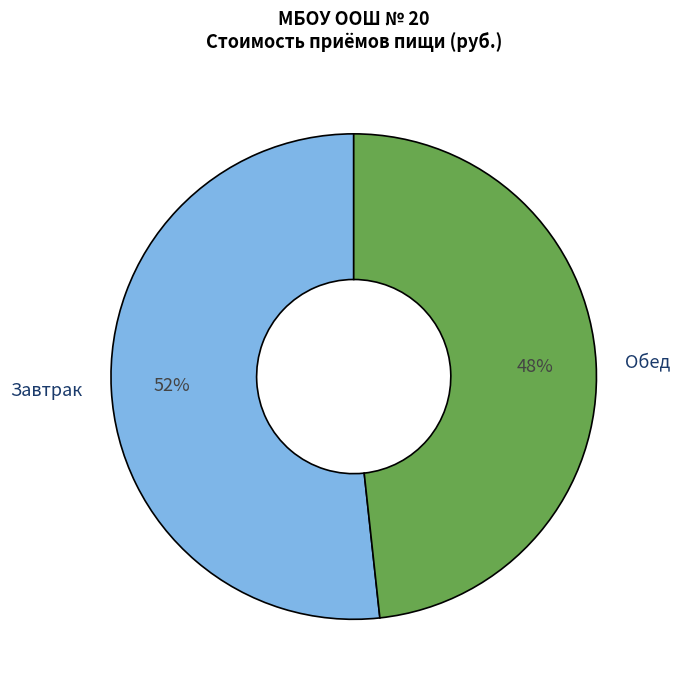

To the nearest percent, what is the average slice percentage?

50%